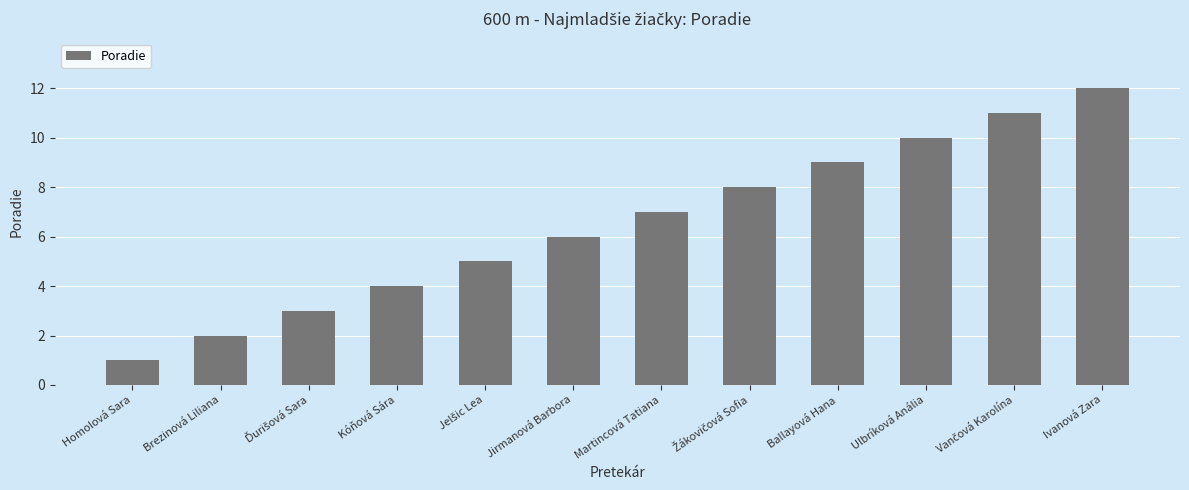

The chart shows a value of 2 at Brezinová Liliana. True or false?

True